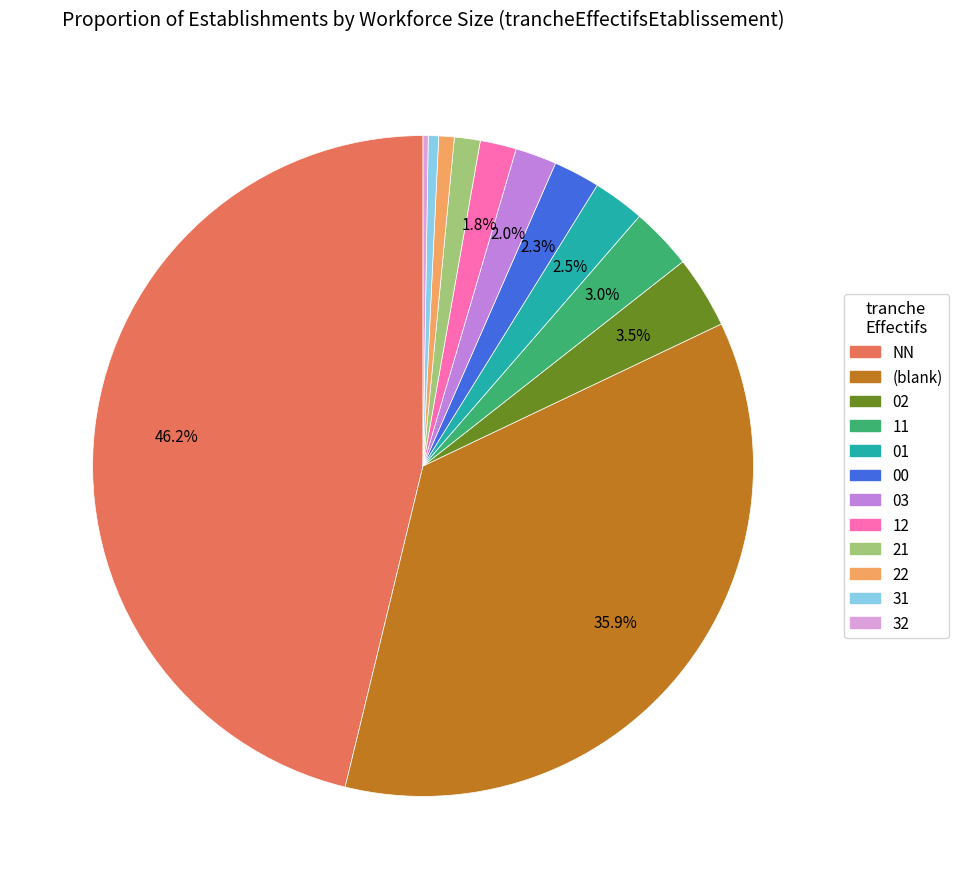

Is there any slice that represents more than half of the pie?

No